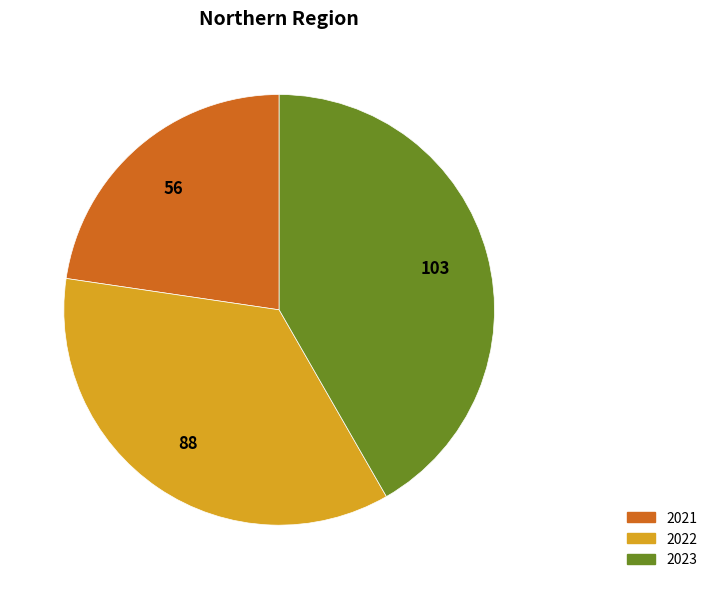

Which has a higher value, 2021 or 2023?

2023